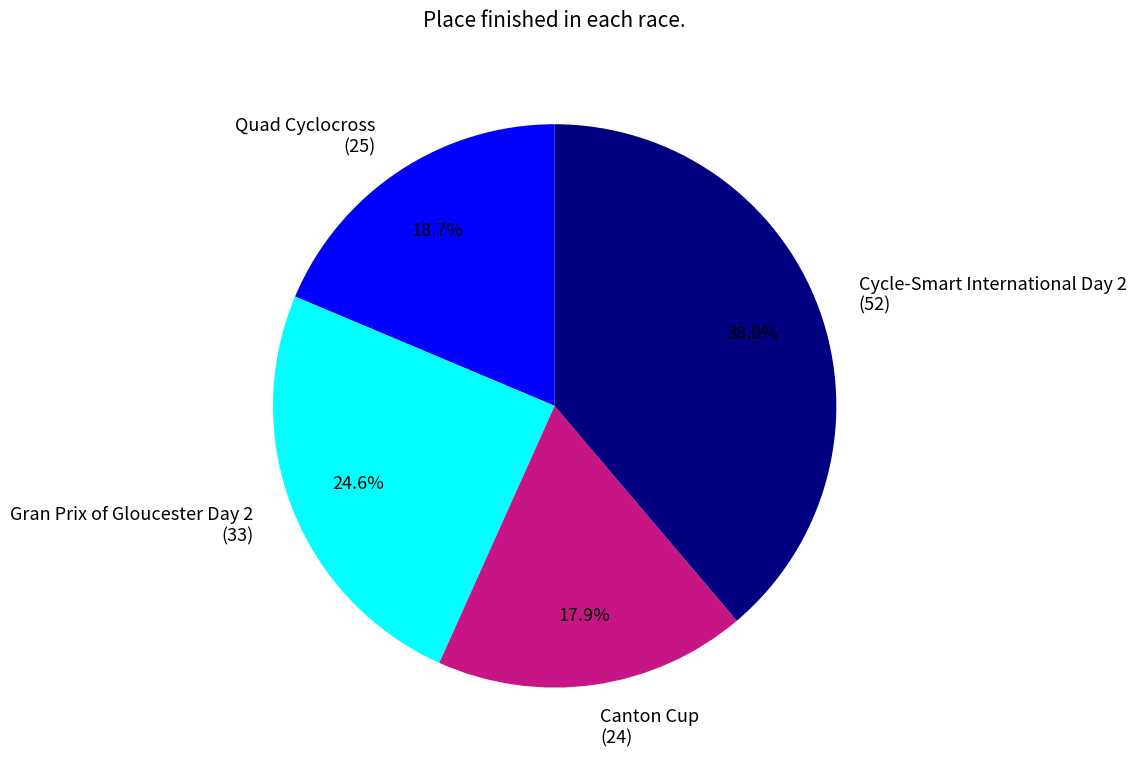

What percentage is NOT represented by Gran Prix of Gloucester Day 2?

75.4%